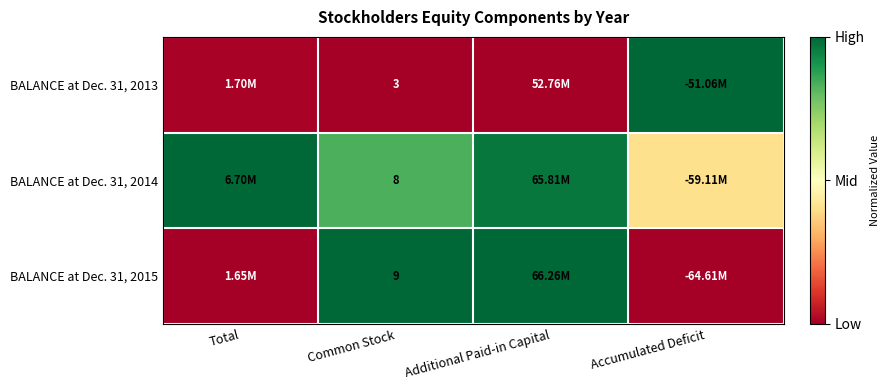

What is the difference between the highest and lowest values at Common Stock?

6.0